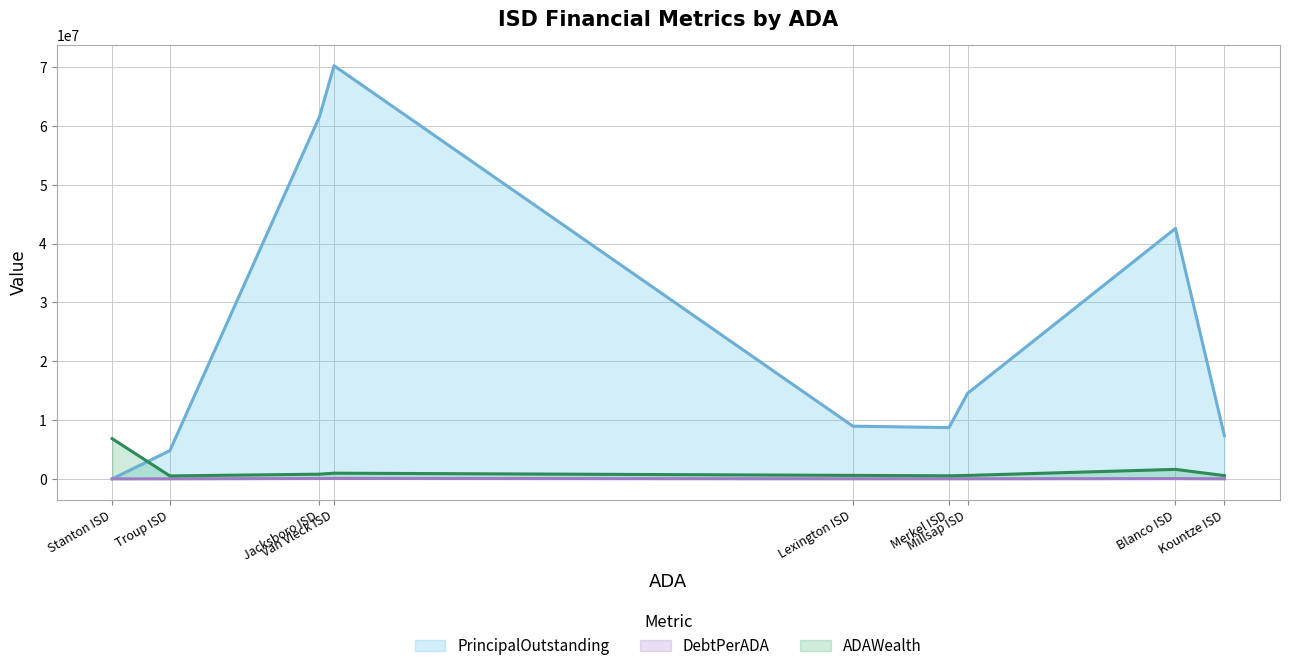

What is the difference between the ADAWealth values at Millsap ISD and Troup ISD?

79948.1